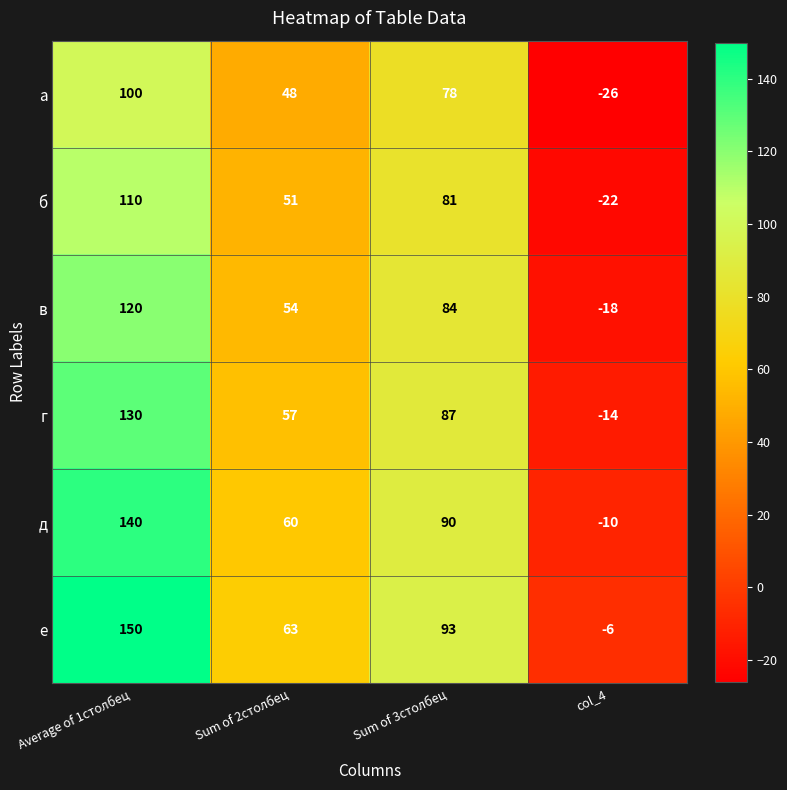

What is the sum of the в values at Average of 1столбец and col_4?

102